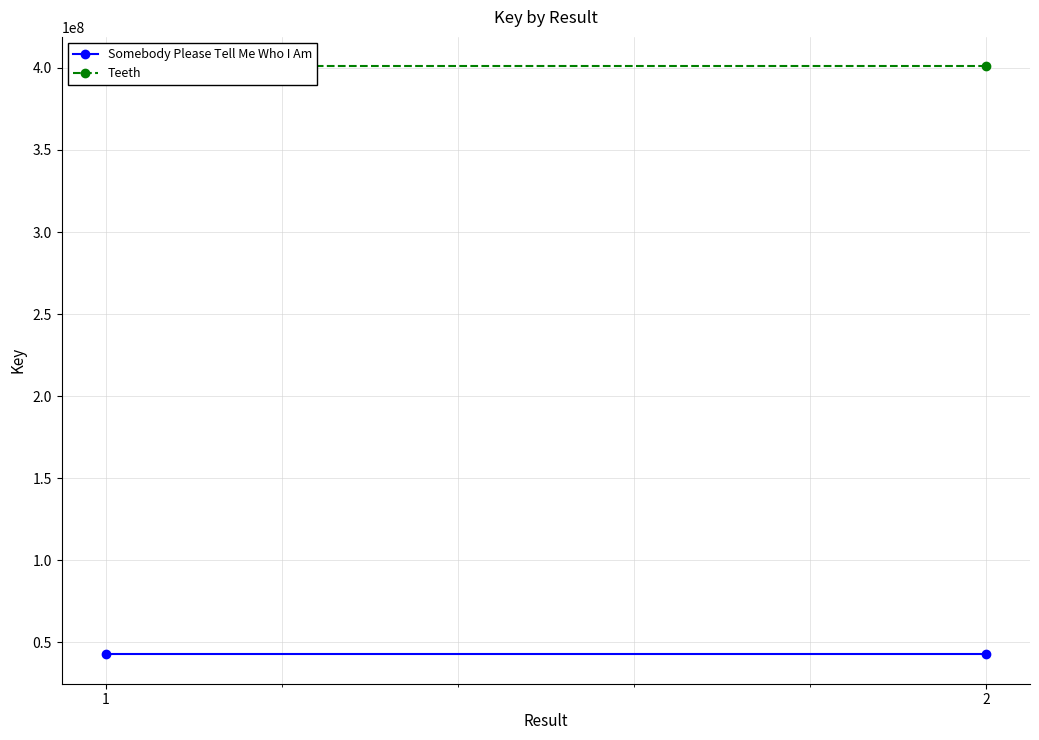

What is the value of the Teeth point at the 1st from the left?

400929275